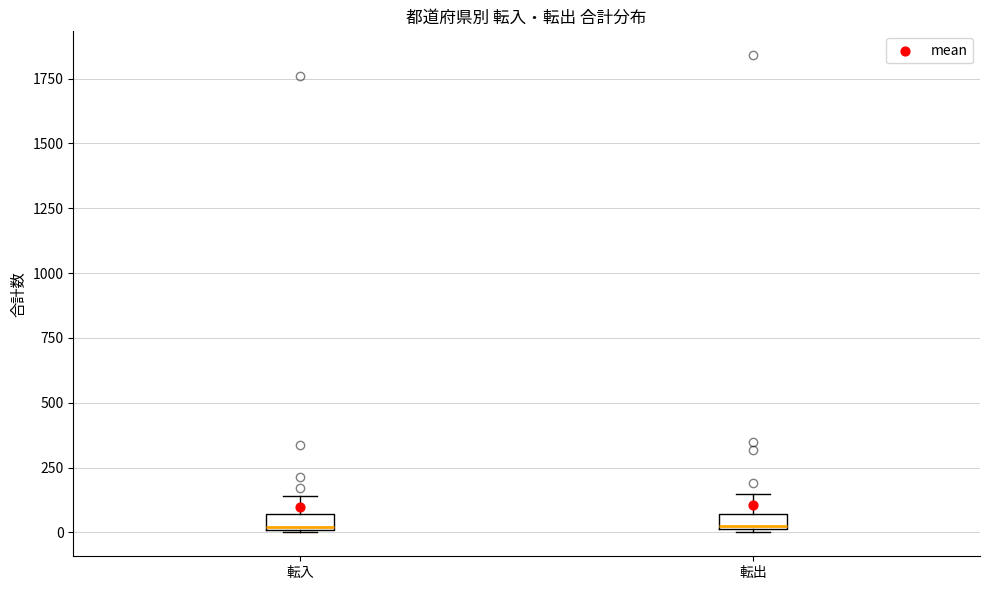

Where is the lower edge of the box for 転出 on the y-axis? The values are not printed on the chart, so give them approximately, as read against the axis.

0